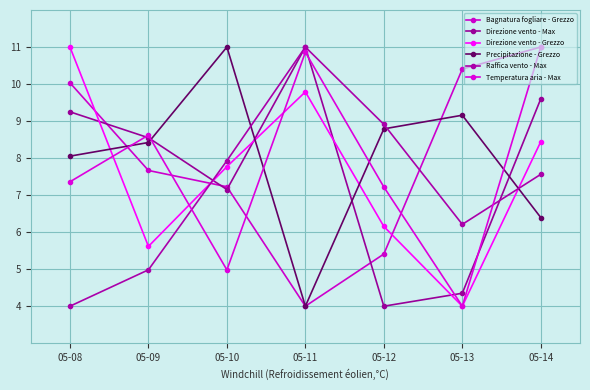

How many values in the Bagnatura fogliare - Grezzo series exceed 7?

5